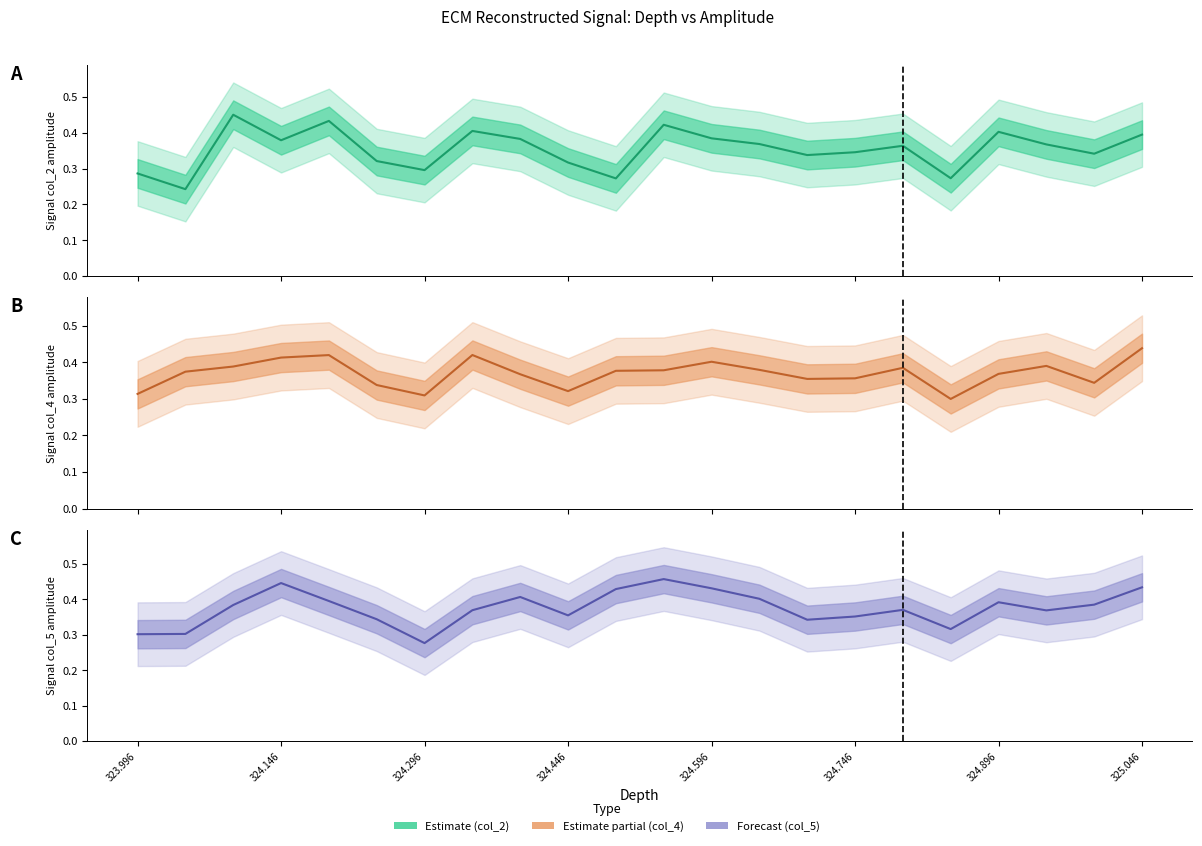

Count the col_5 estimate values in the range 0 to 1.

22